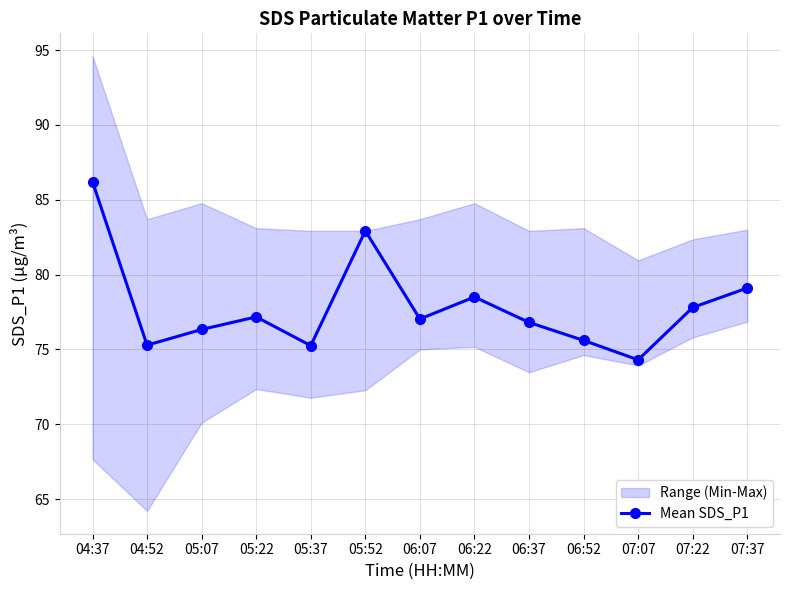

What is the ratio of the value at 05:37 to the value at 07:37?

1.0